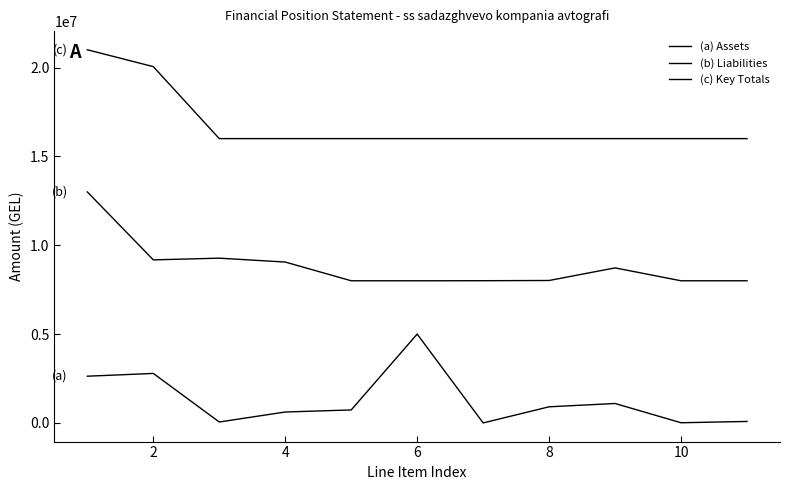

Does the chart display data point markers on the line(s)?

No